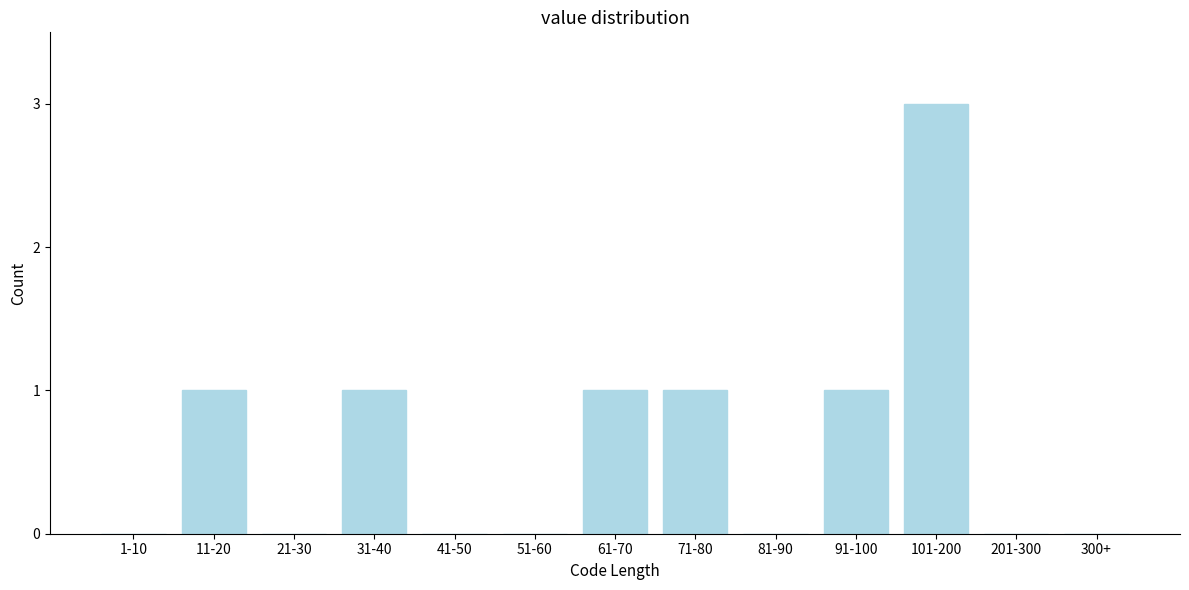

Reading left to right, transcribe all the data shown in this chart.

1-10=0	11-20=1	21-30=0	31-40=1	41-50=0	51-60=0	61-70=1	71-80=1	81-90=0	91-100=1	101-200=3	201-300=0	300+=0